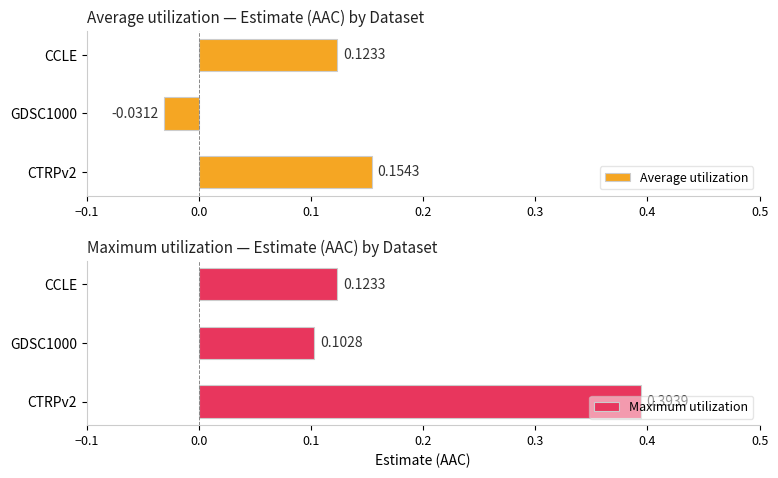

Rank the categories by Average utilization value from lowest to highest.

GDSC1000, CCLE, CTRPv2